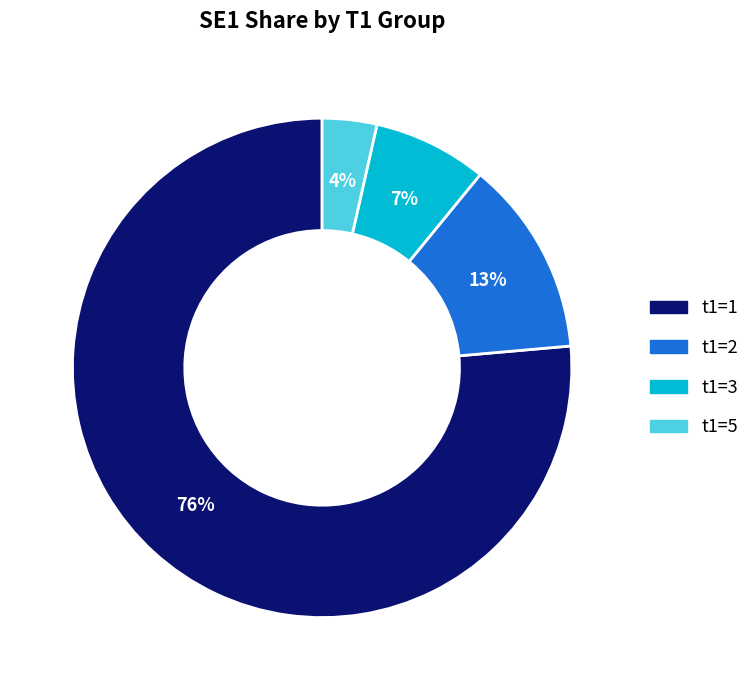

To the nearest percent, what is the average slice percentage?

25%